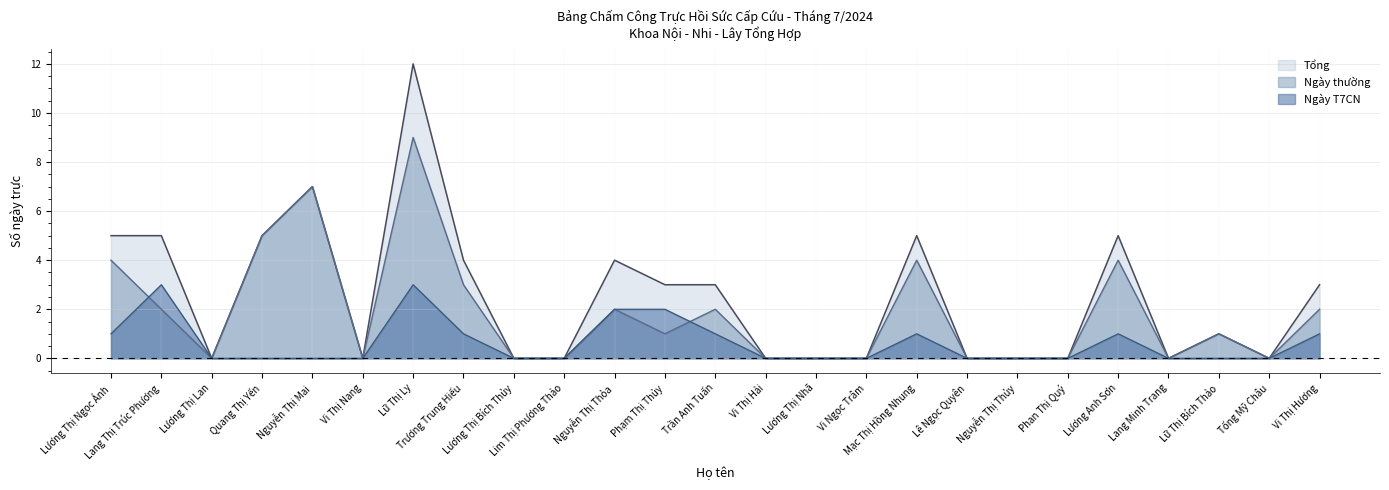

What is the difference between the second highest and second lowest values in the Ngày thường series?

7